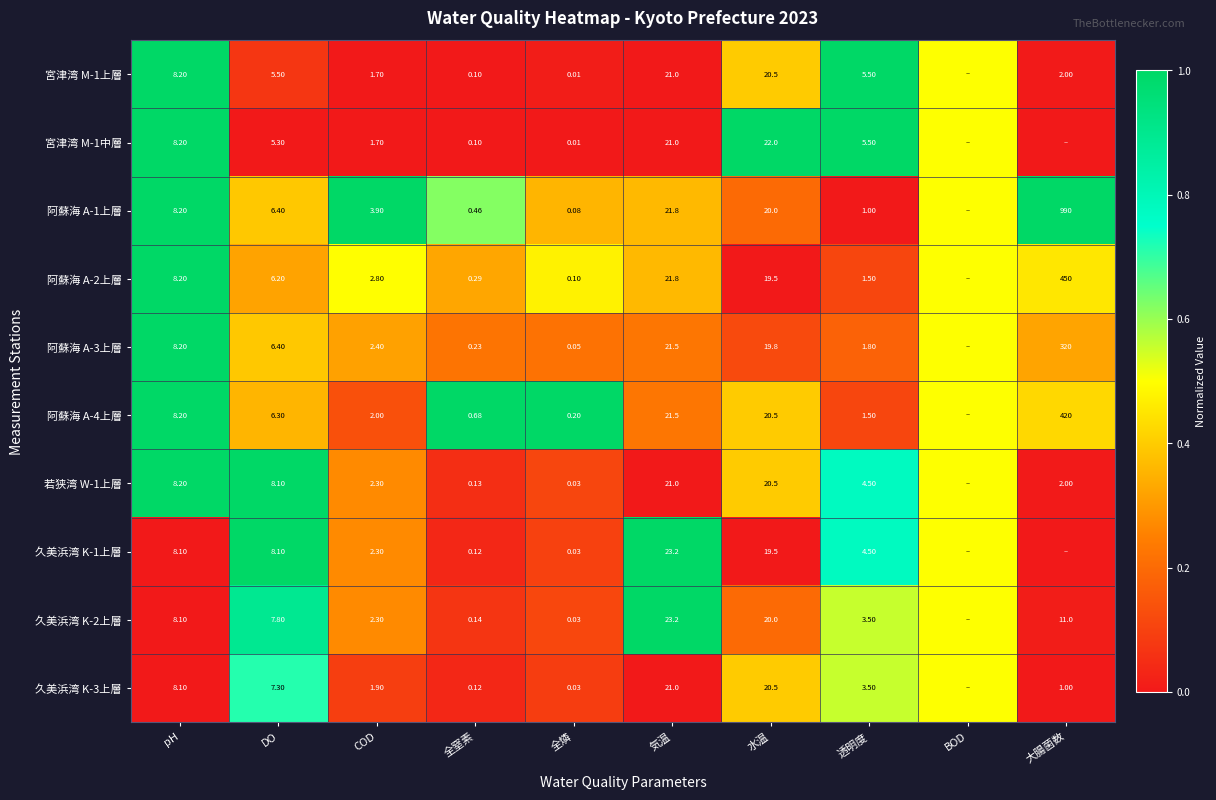

Is the value of 宮津湾 M-1中層 at 全燐 greater than the value of 阿蘇海 A-2上層 at 大腸菌数?

No